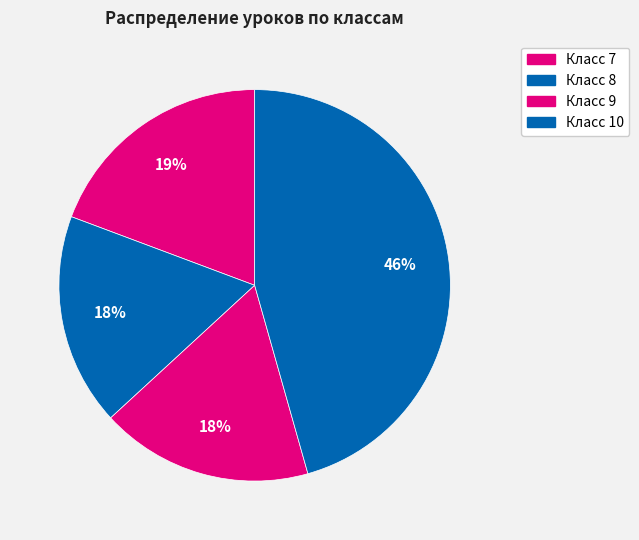

Count the number of slices in the pie.

4